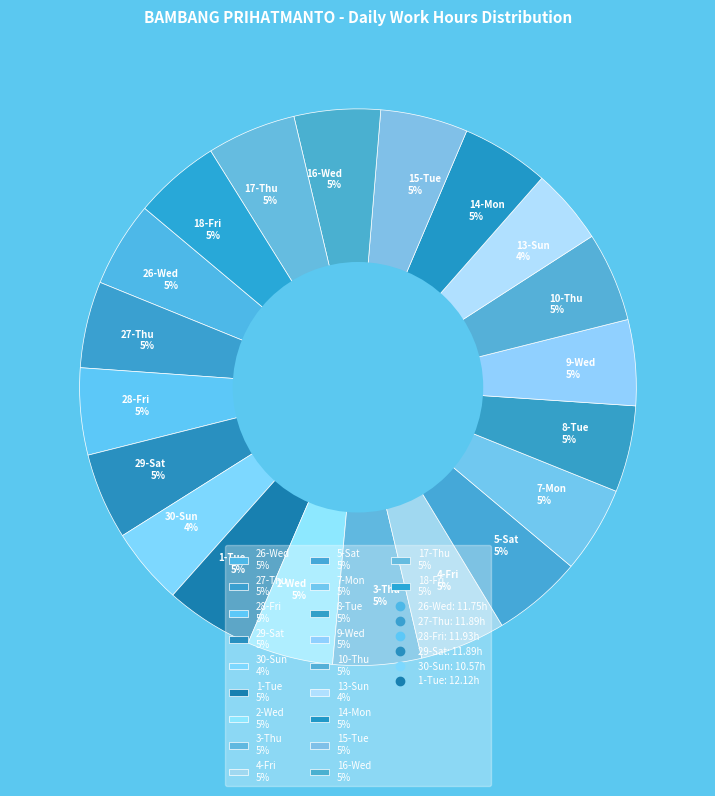

The 17-Thu 5% slice represents 5% of the pie. True or false?

True